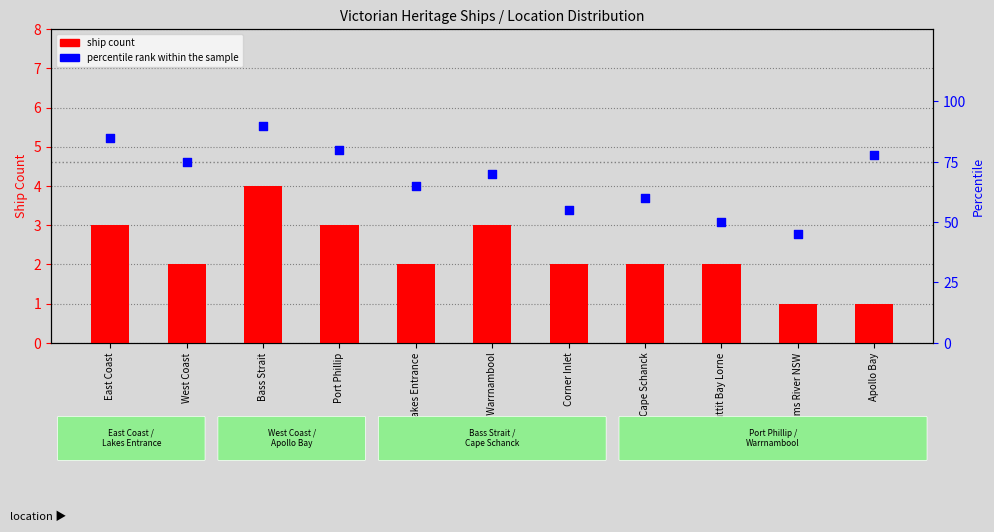

At how many categories does at least one series exceed 88?

1